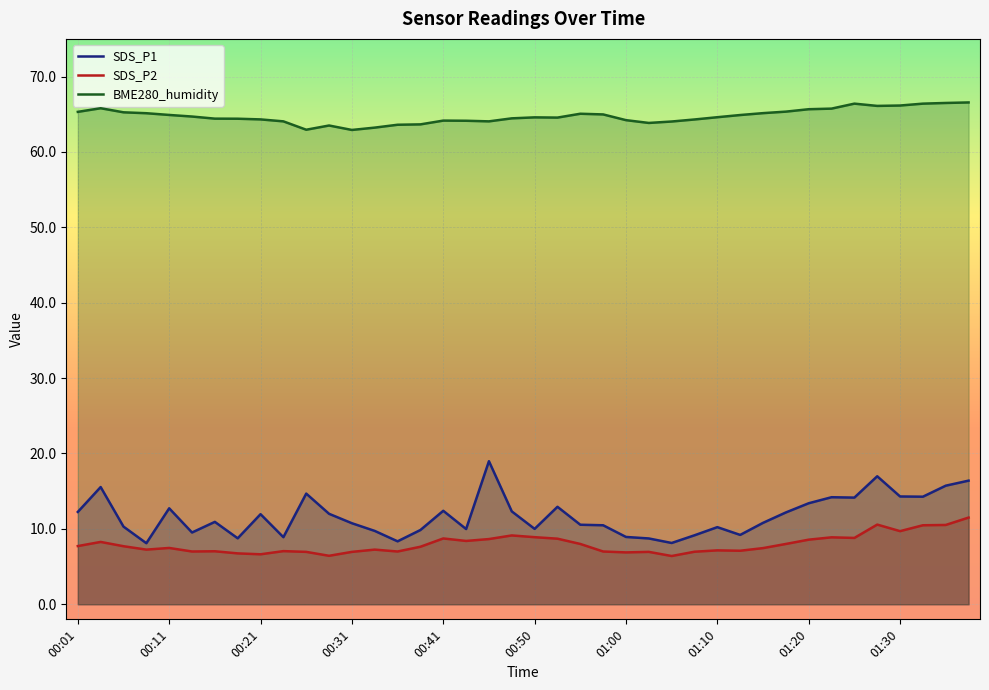

Rank the series by their maximum value, from lowest to highest.

SDS_P2, SDS_P1, BME280_humidity